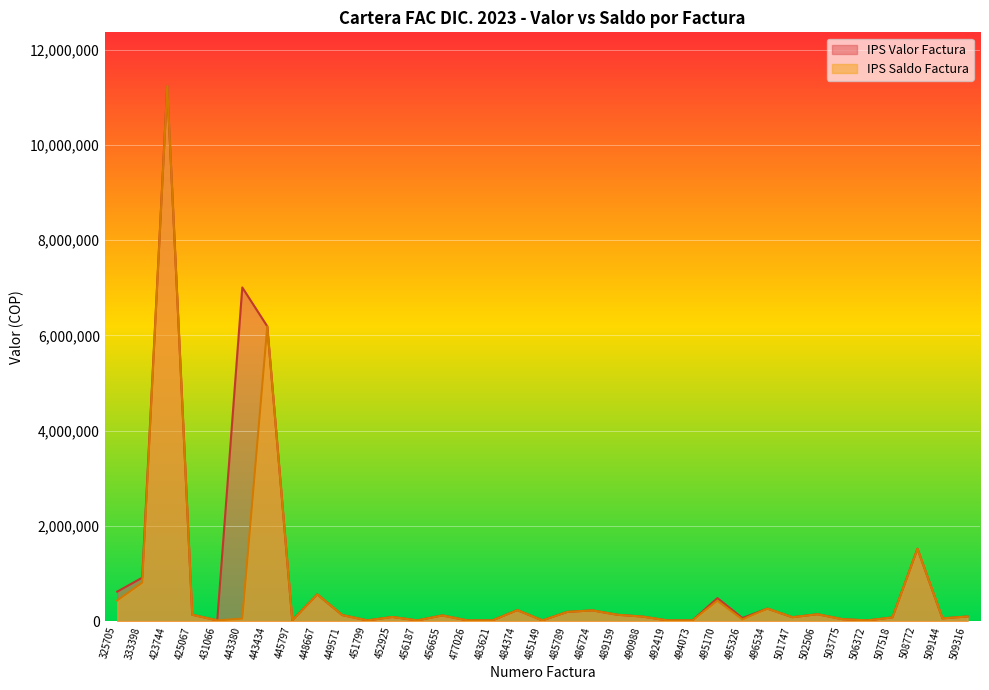

Which series has the largest total across all categories?

IPS Valor Factura